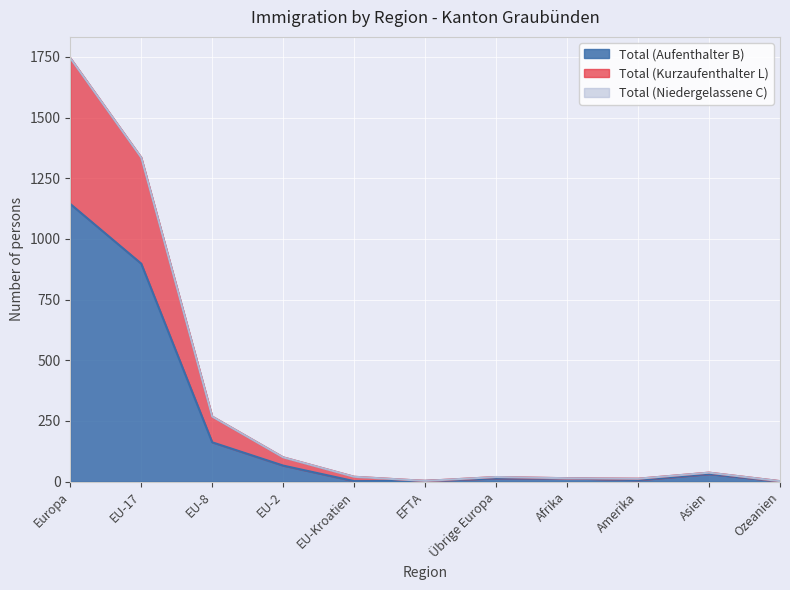

At which label does Total (Aufenthalter B) reach its peak?

Europa